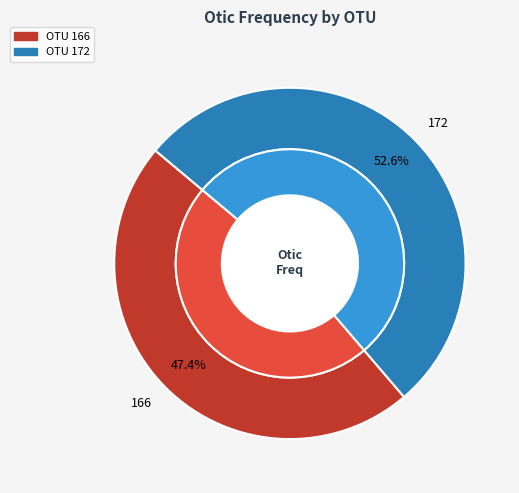

To the nearest percent, what portion does 166 represent?

47%